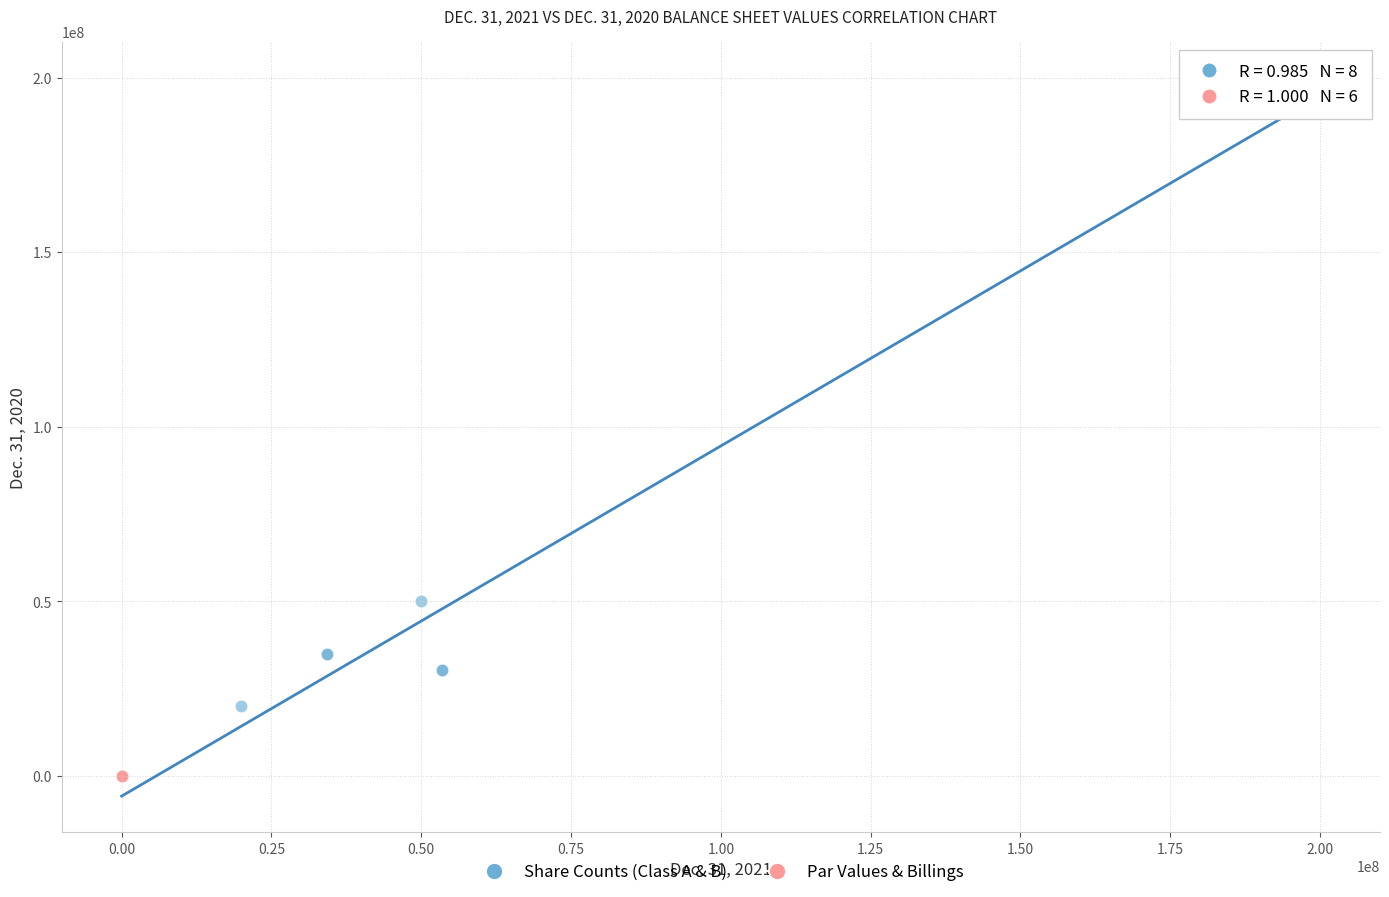

What are all the series names shown in the legend?

Share Counts (Class A & B), Par Values & Billings